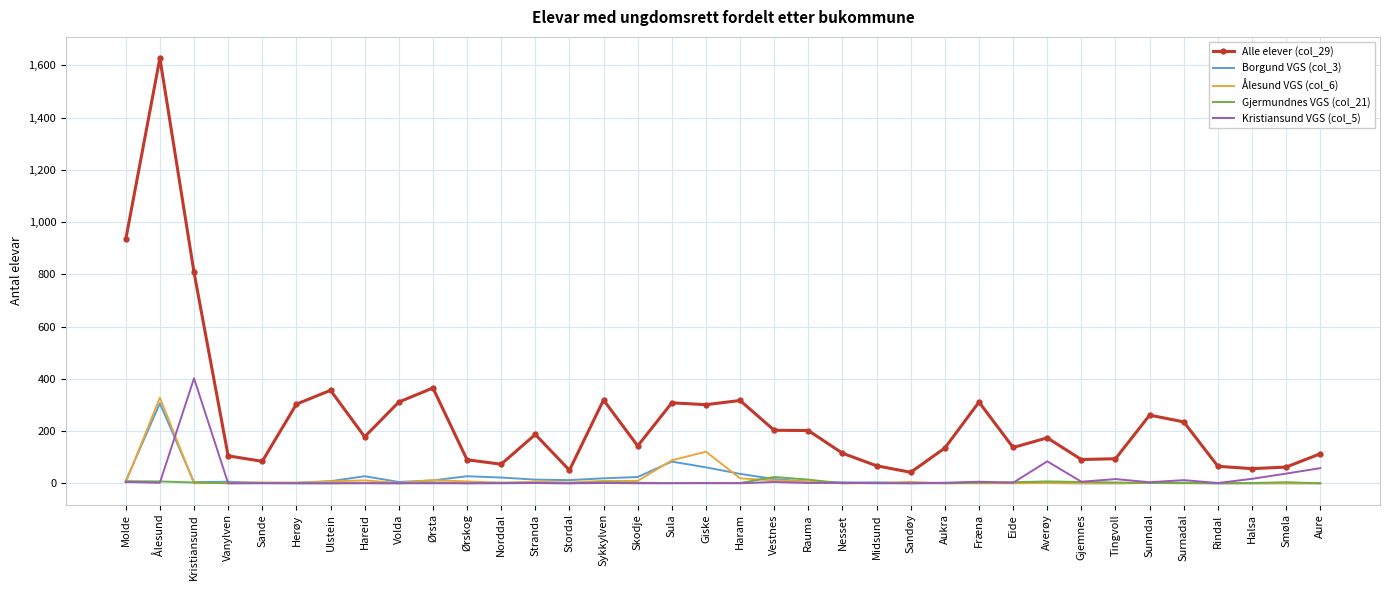

What is the greatest value displayed?

1628